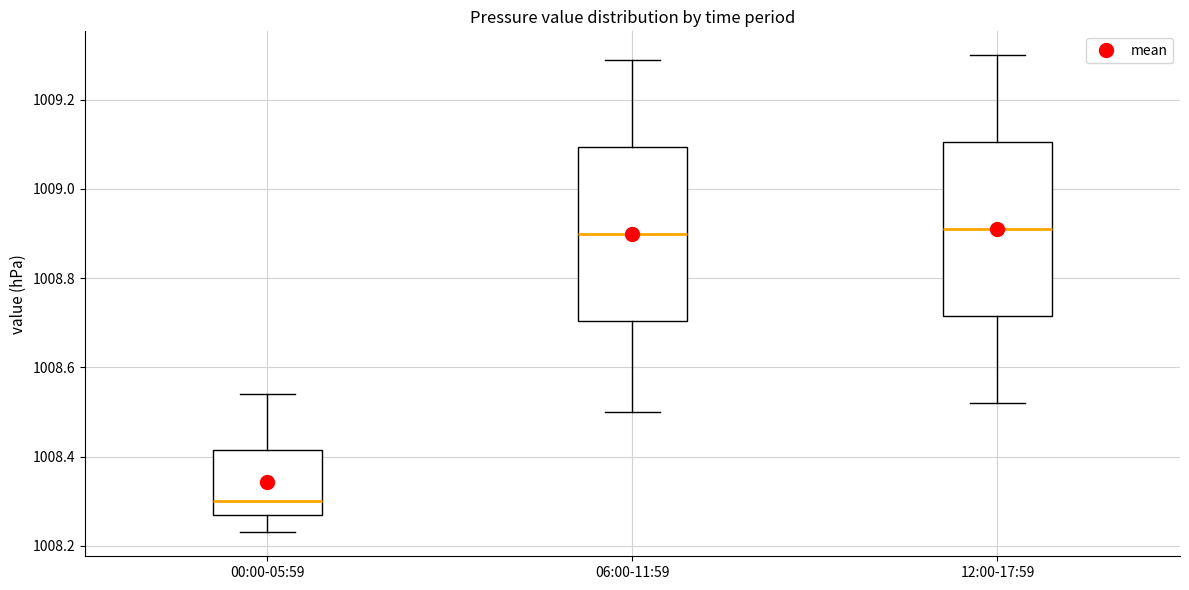

Reading left to right, transcribe this box plot: for each box, give where its median line is, the range the box spans, and where its two whiskers end, as read against the y-axis. The values are not printed on the chart, so give them approximately, as read against the axis.

00:00-05:59: median 1008.30, box 1008.28 to 1008.42, whiskers 1008.24 to 1008.54
06:00-11:59: median 1008.90, box 1008.70 to 1009.10, whiskers 1008.50 to 1009.30
12:00-17:59: median 1008.92, box 1008.72 to 1009.10, whiskers 1008.52 to 1009.30